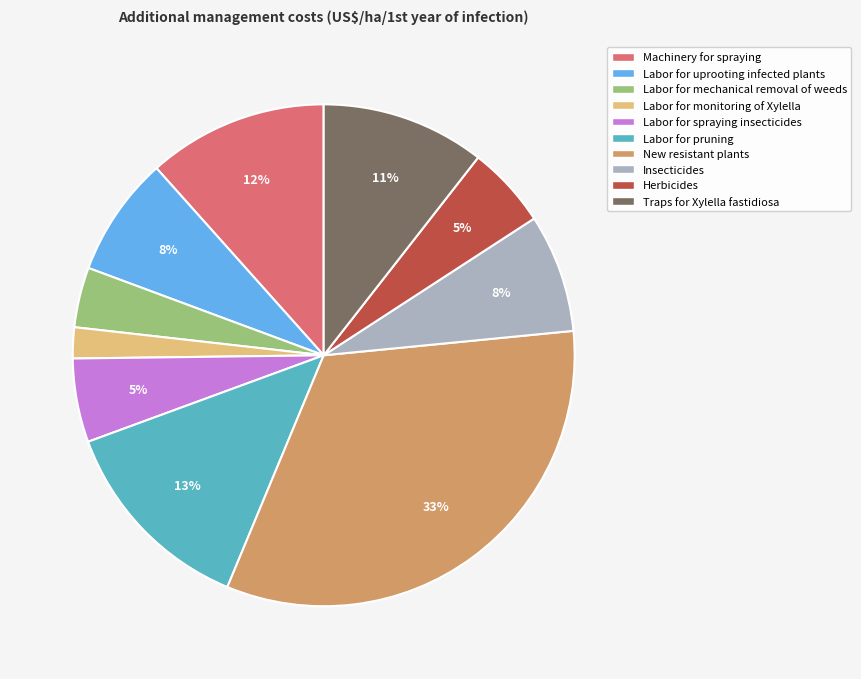

Combined, do Labor for mechanical removal of weeds and Labor for pruning account for over 50%?

No